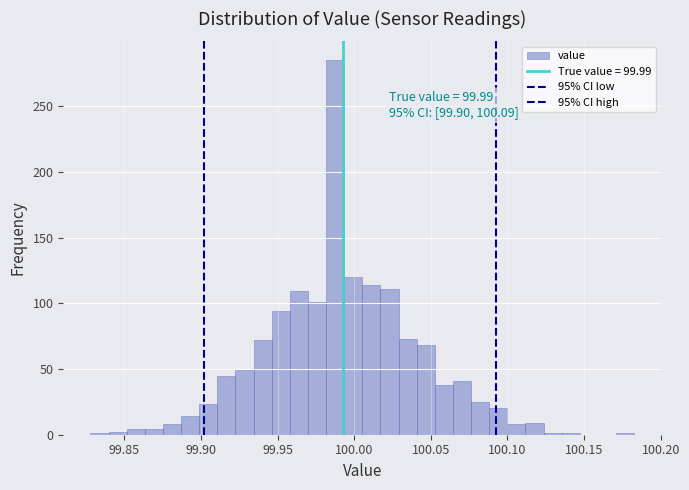

Around what value on the x-axis is the tallest bar? Give the approximate position of its centre, as read against the axis.

99.990